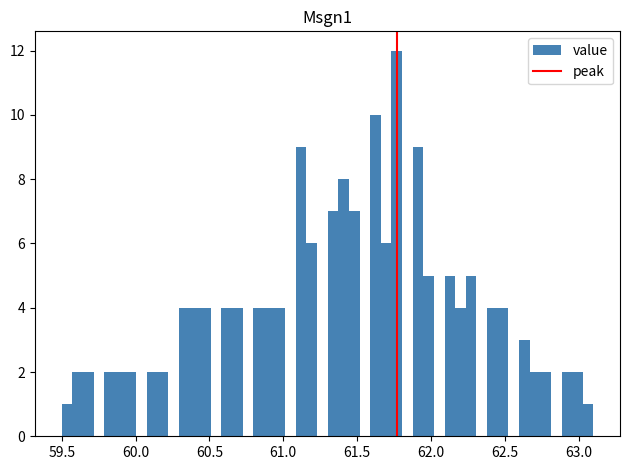

Around what value on the x-axis is the tallest bar? Give the approximate position of its centre, as read against the axis.

61.75